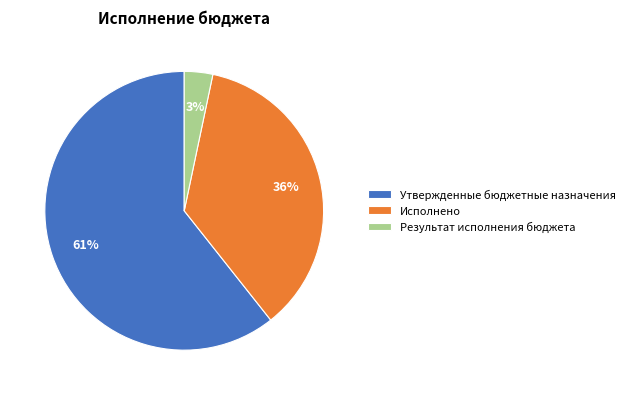

To the nearest percent, what is the average slice percentage?

33%